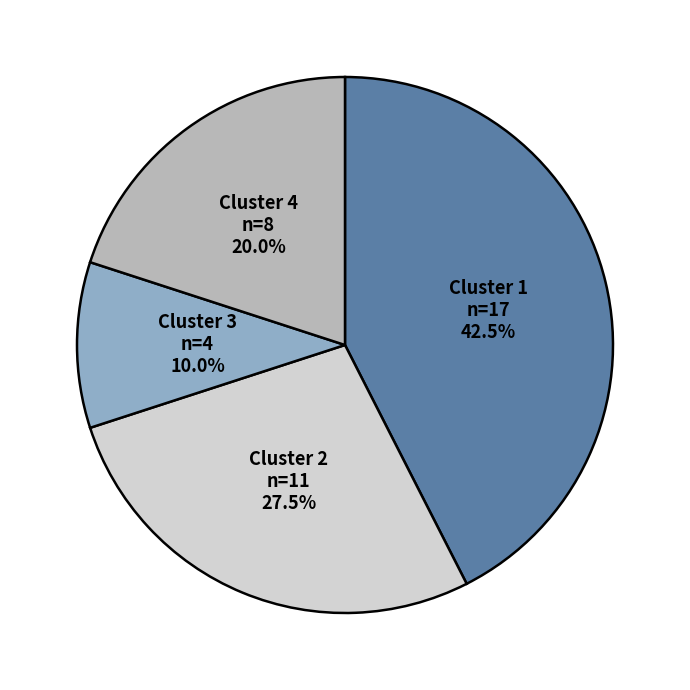

Do Cluster 2 and Cluster 3 together represent more than half of the pie?

No